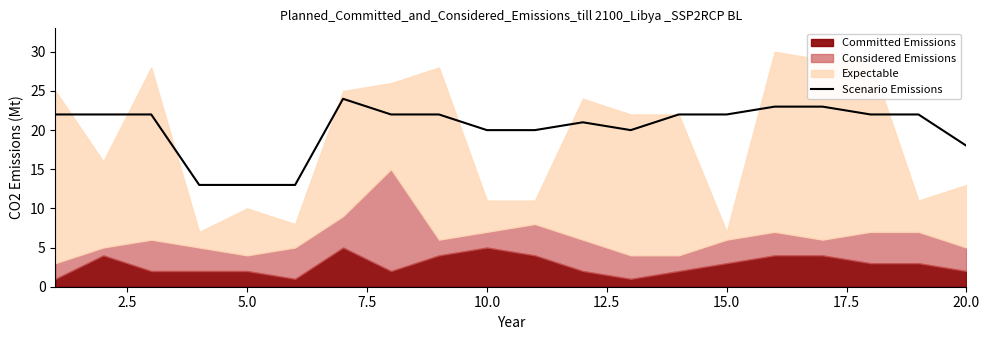

What is the highest value of the Scenario Emissions series?

24